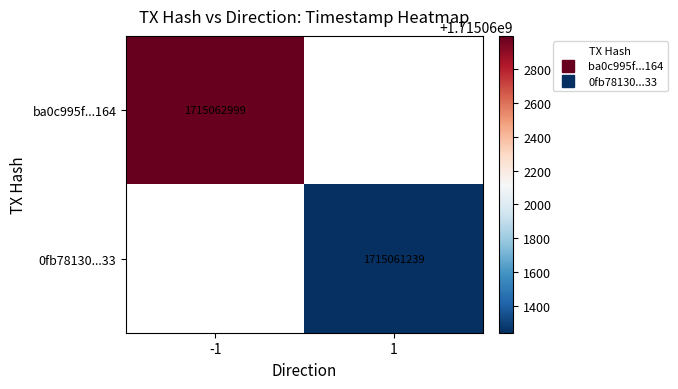

Which label corresponds to the largest value in the chart?

-1